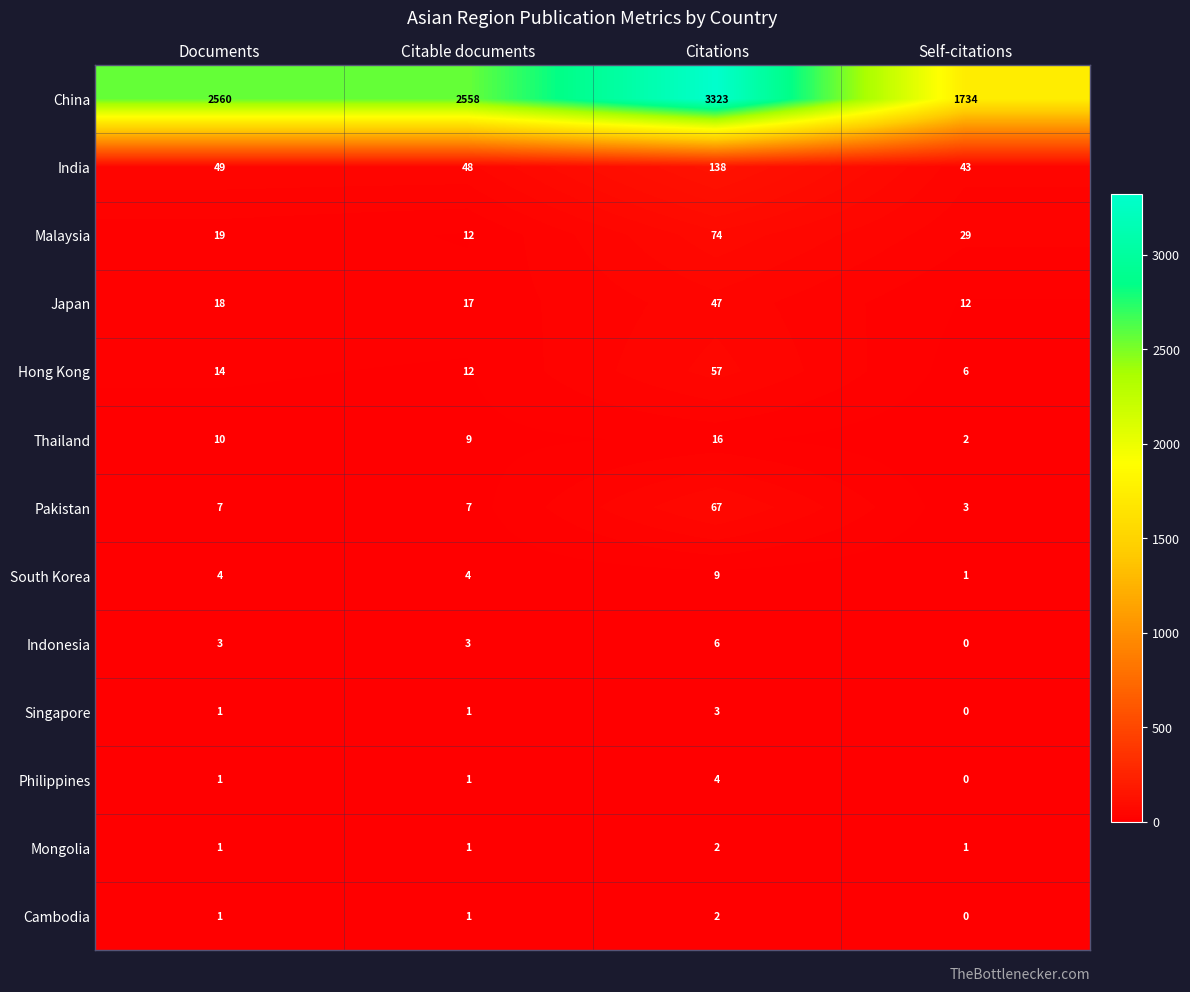

How many South Korea values are between 4 and 9?

3